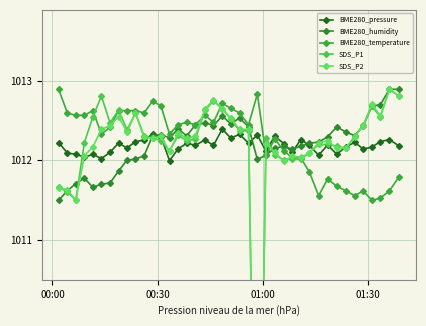

Which series ends up on top after the final intersection of SDS_P2 and BME280_temperature?

SDS_P2